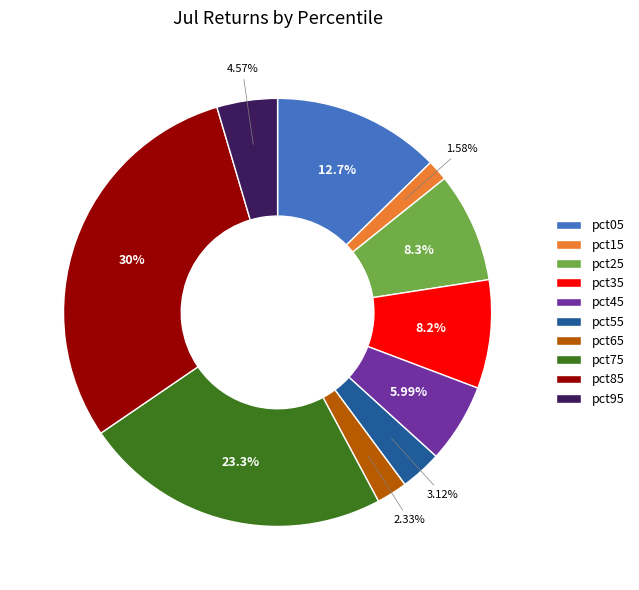

Do pct85 and pct65 together represent more than half of the pie?

No